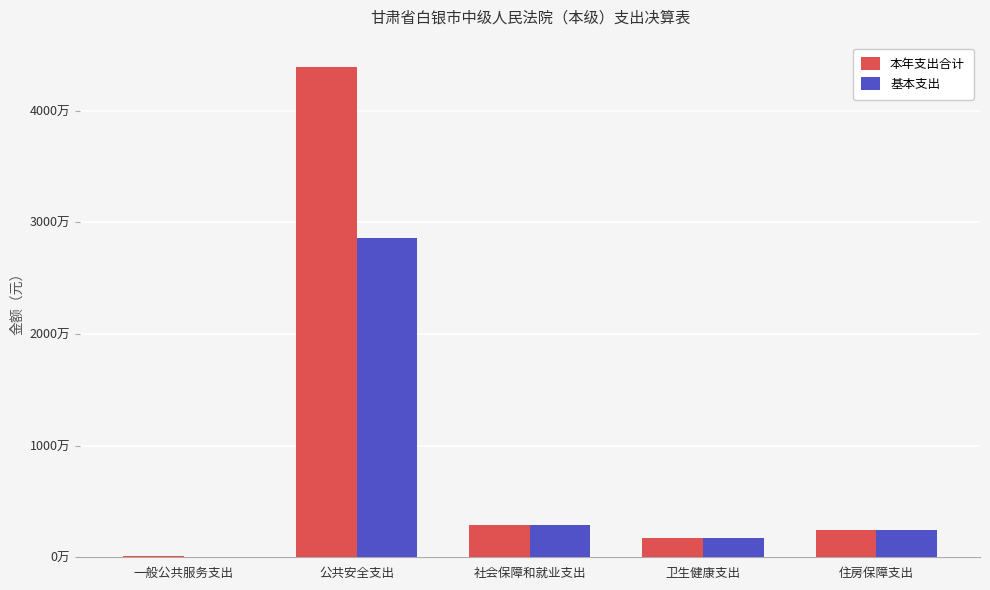

Are the bars grouped side by side (vs. stacked)?

Yes